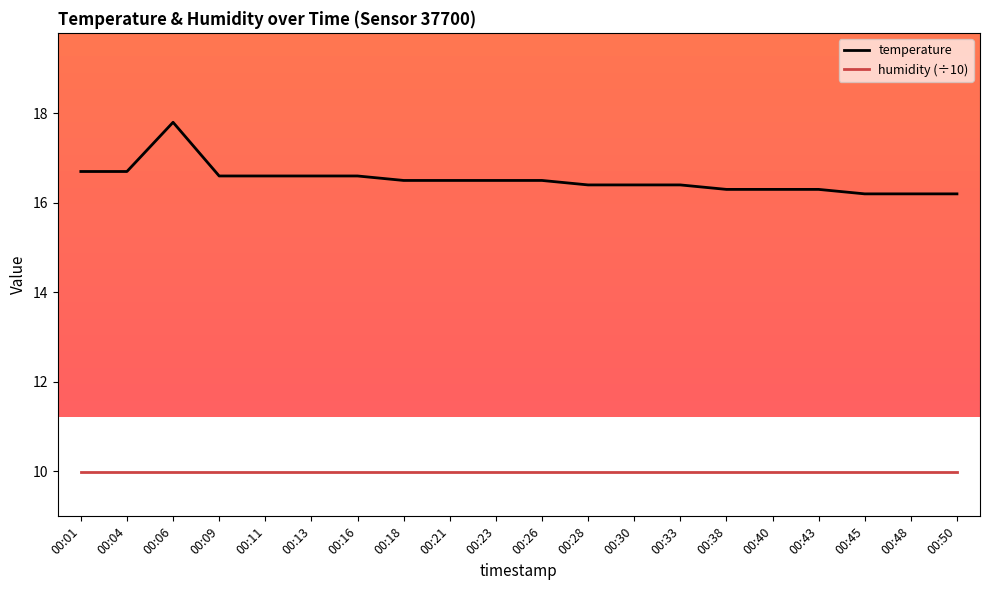

Reading left to right, what are all the values shown in this chart?

temperature: 00:01=16.7	00:04=16.7	00:06=17.8	00:09=16.6	00:11=16.6	00:13=16.6	00:16=16.6	00:18=16.5	00:21=16.5	00:23=16.5	00:26=16.5	00:28=16.4	00:30=16.4	00:33=16.4	00:38=16.3	00:40=16.3	00:43=16.3	00:45=16.2	00:48=16.2	00:50=16.2
humidity (÷10): 00:01=10.0	00:04=10.0	00:06=10.0	00:09=10.0	00:11=10.0	00:13=10.0	00:16=10.0	00:18=10.0	00:21=10.0	00:23=10.0	00:26=10.0	00:28=10.0	00:30=10.0	00:33=10.0	00:38=10.0	00:40=10.0	00:43=10.0	00:45=10.0	00:48=10.0	00:50=10.0